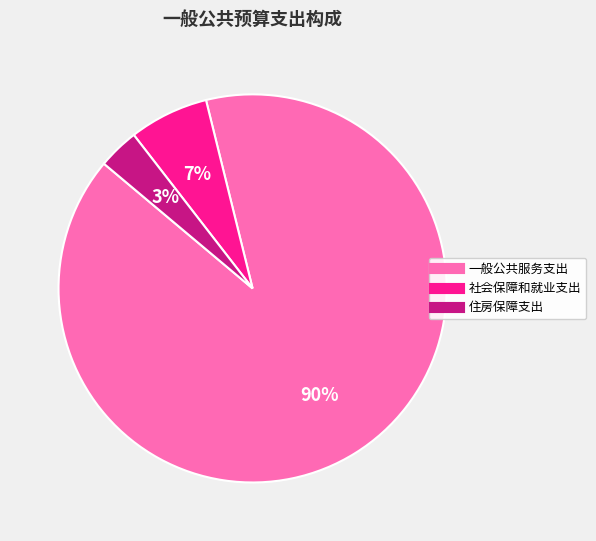

To the nearest percent, what percentage of the pie is 一般公共服务支出?

90%